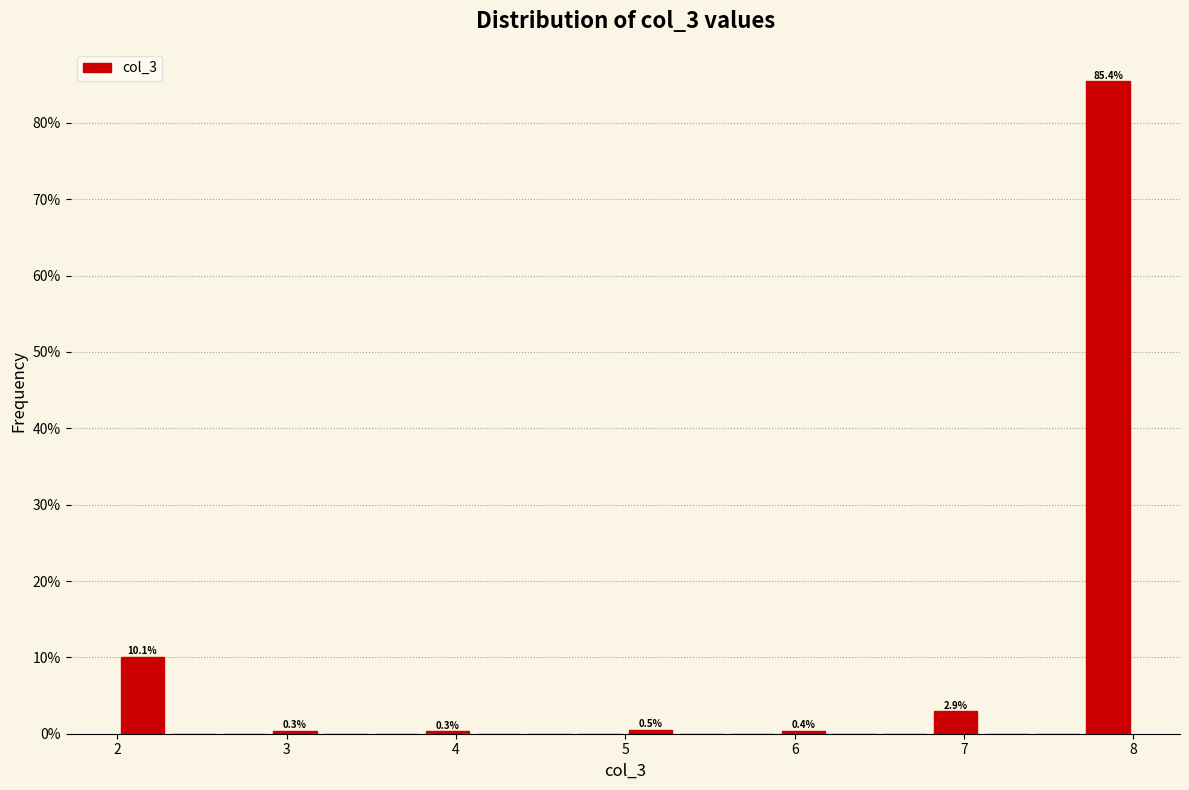

Around what value on the x-axis is the tallest bar? Give the approximate position of its centre, as read against the axis.

7.9